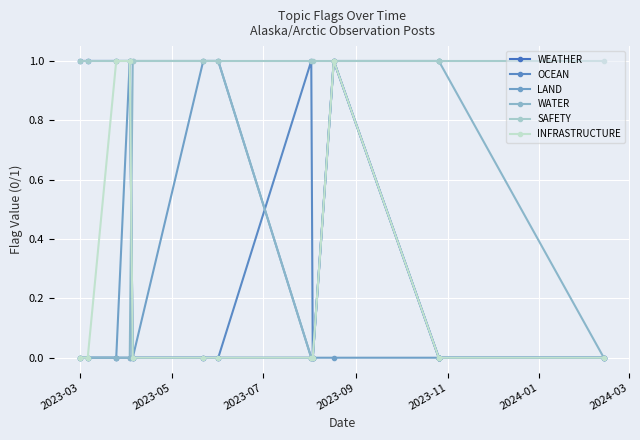

Count the OCEAN values in the range 0 to 1.

14